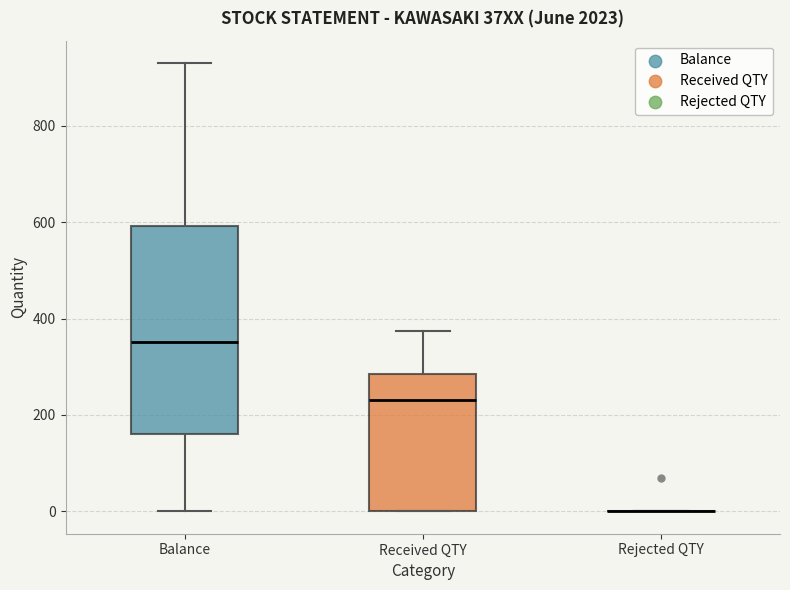

Reading left to right, read every box against the y-axis: the position of its median line, the range the box covers, and the ends of its whiskers. The values are not printed on the chart, so give them approximately, as read against the axis.

Balance: median 360, box 160 to 600, whiskers 0 to 940
Received QTY: median 240, box 0 to 280, whiskers 0 to 380
Rejected QTY: box collapsed to a line at 0, whiskers 0 to 0